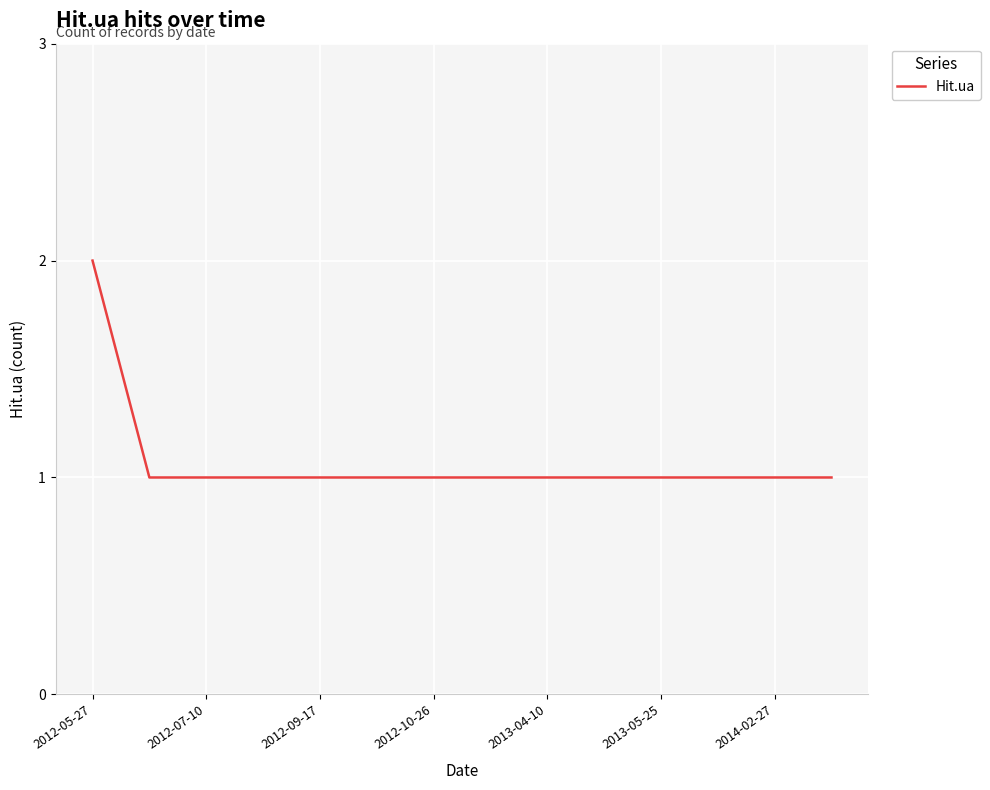

What is the value of the 5th point from the left?

1